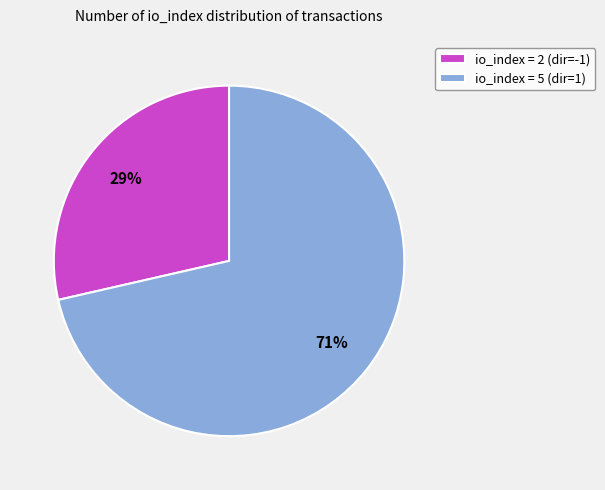

Is the sum of io_index = 2 (dir=-1) and io_index = 5 (dir=1) greater than half?

Yes